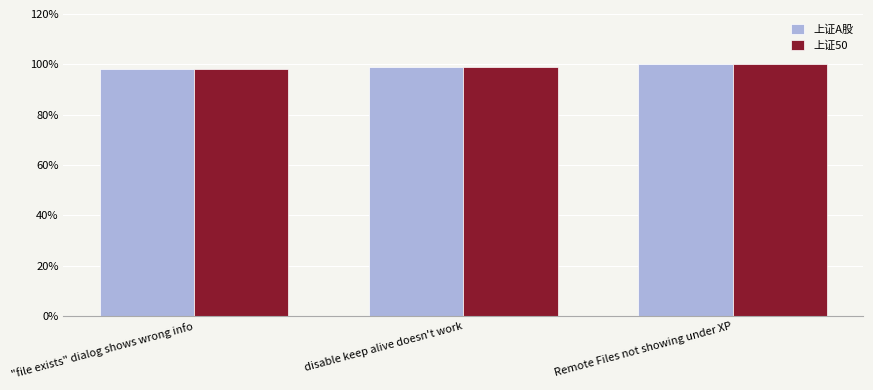

Is it true that 上证50 equals 34 at disable keep alive doesn't work?

False